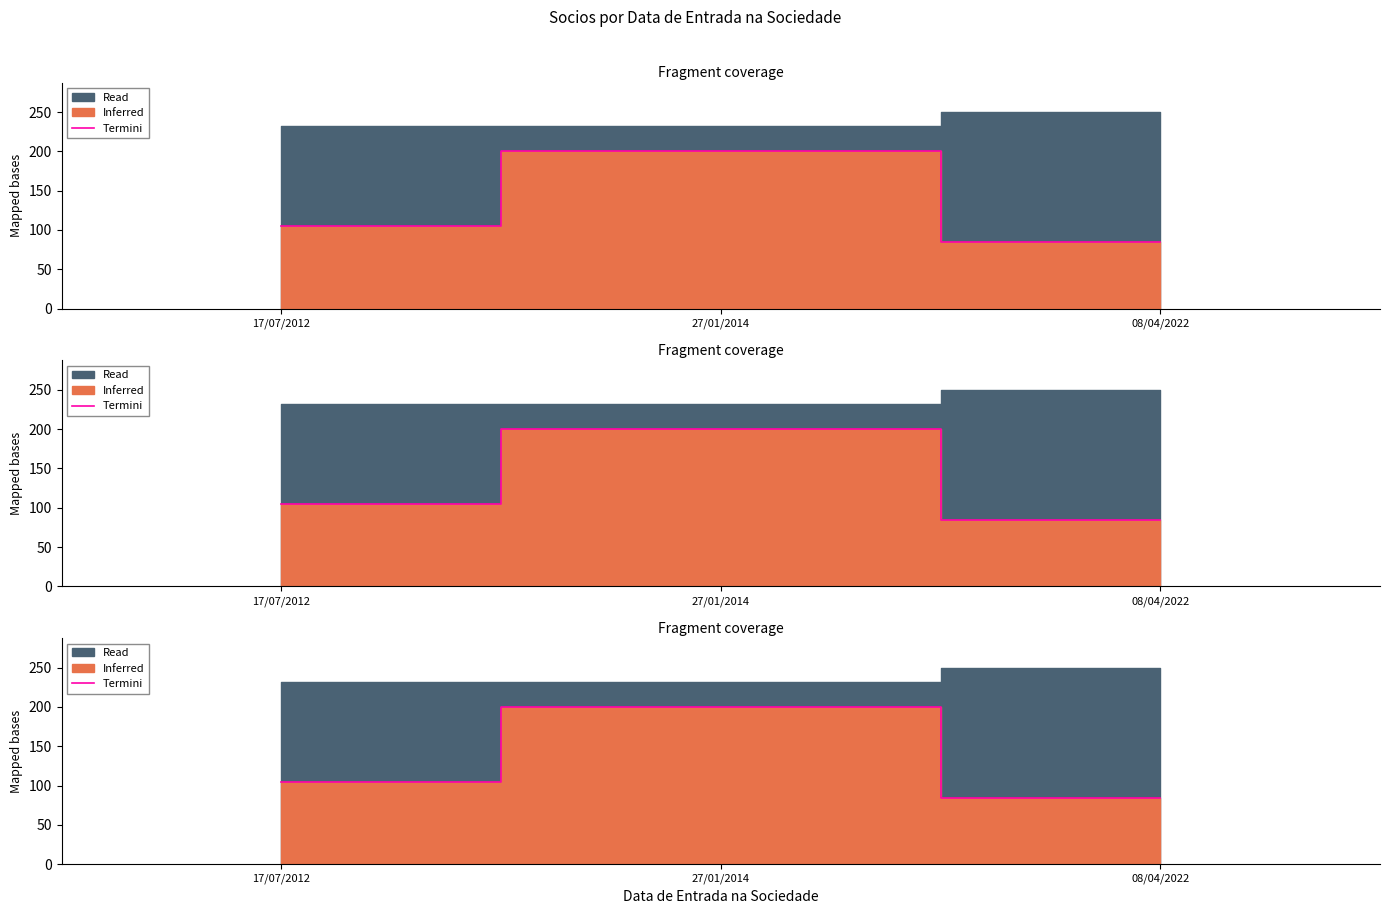

The chart shows a value of 27.4 at 17/07/2012. True or false?

False